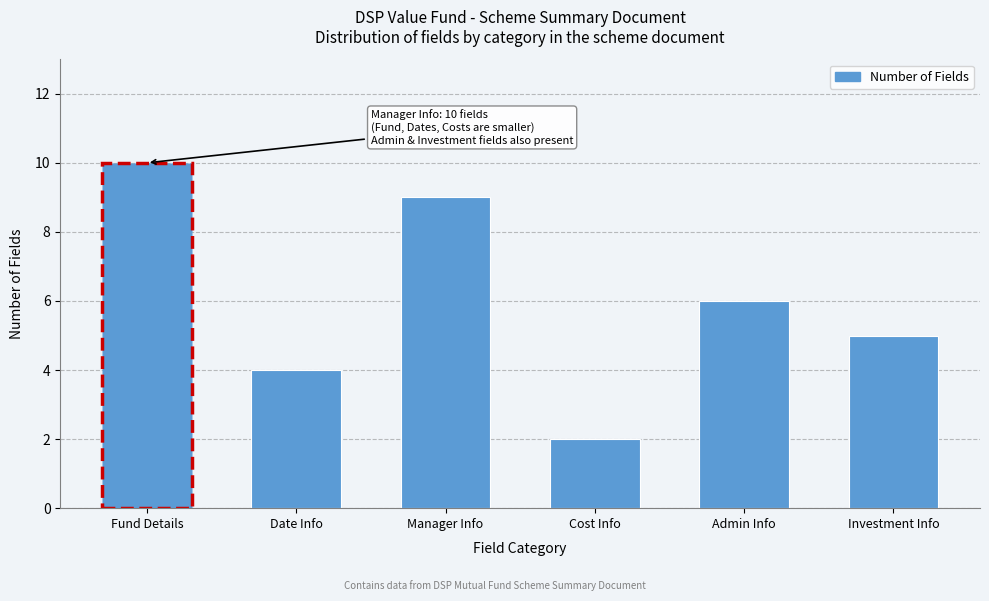

Reading left to right, extract all data points from this chart.

Fund Details=10	Date Info=4	Manager Info=9	Cost Info=2	Admin Info=6	Investment Info=5